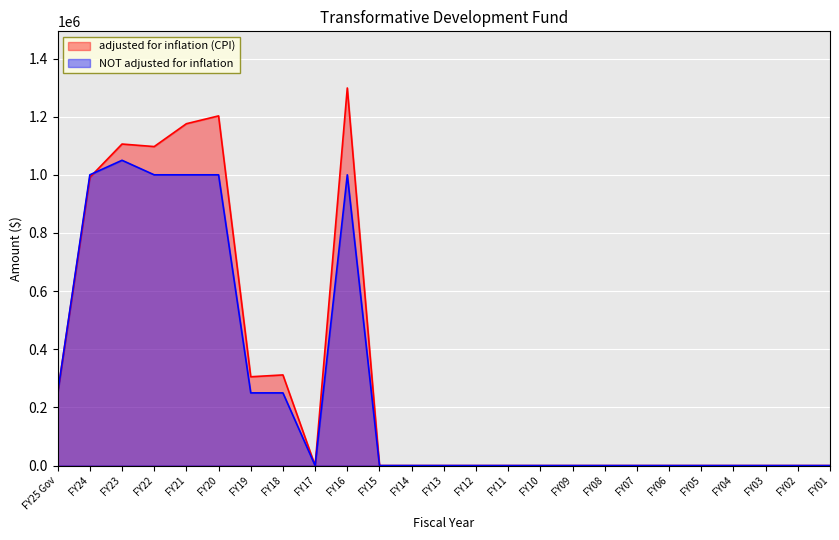

Which category has the highest value across all series?

FY16